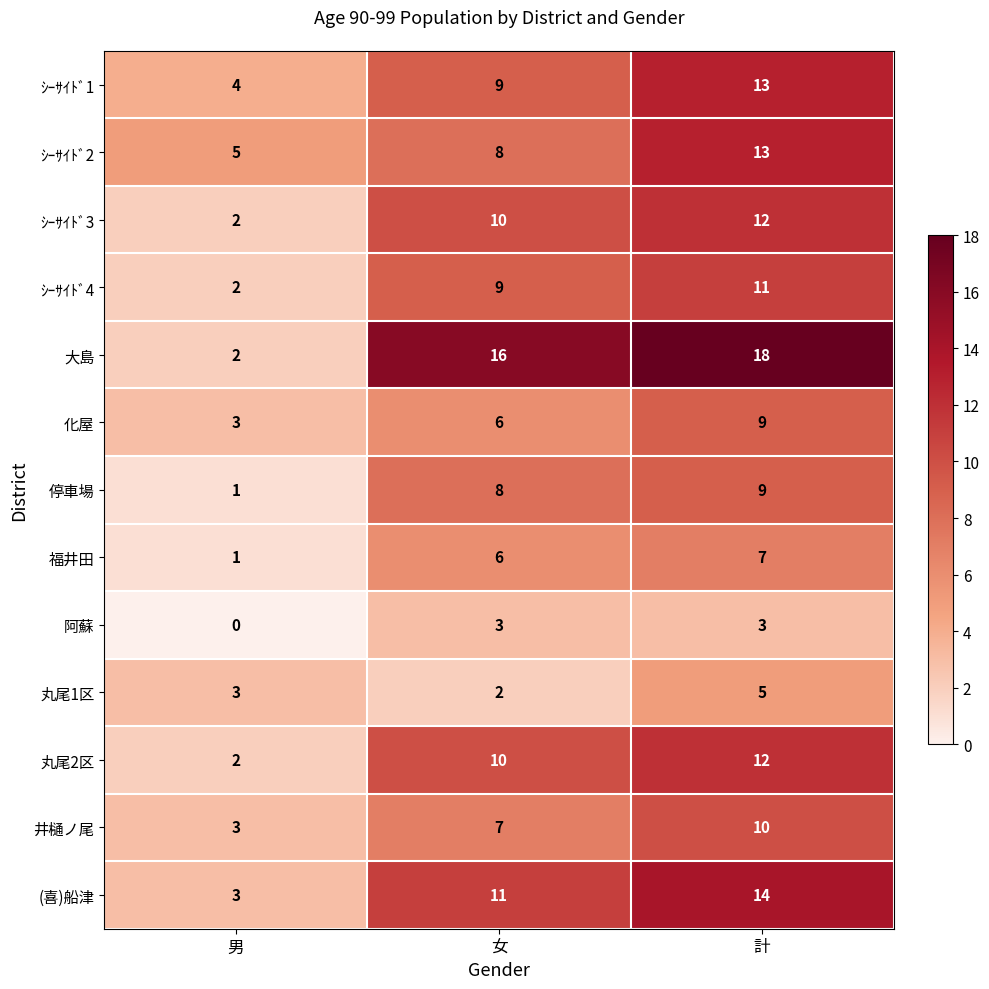

How many distinct data groups are displayed?

13